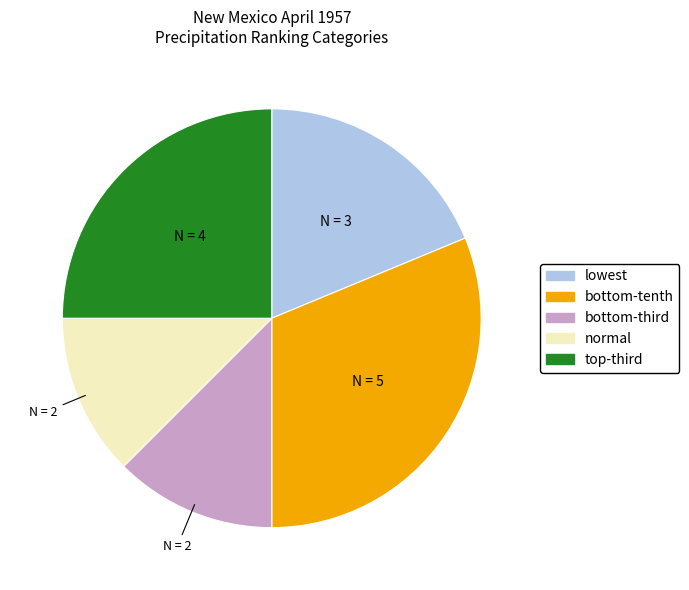

Does any single category account for the majority?

No